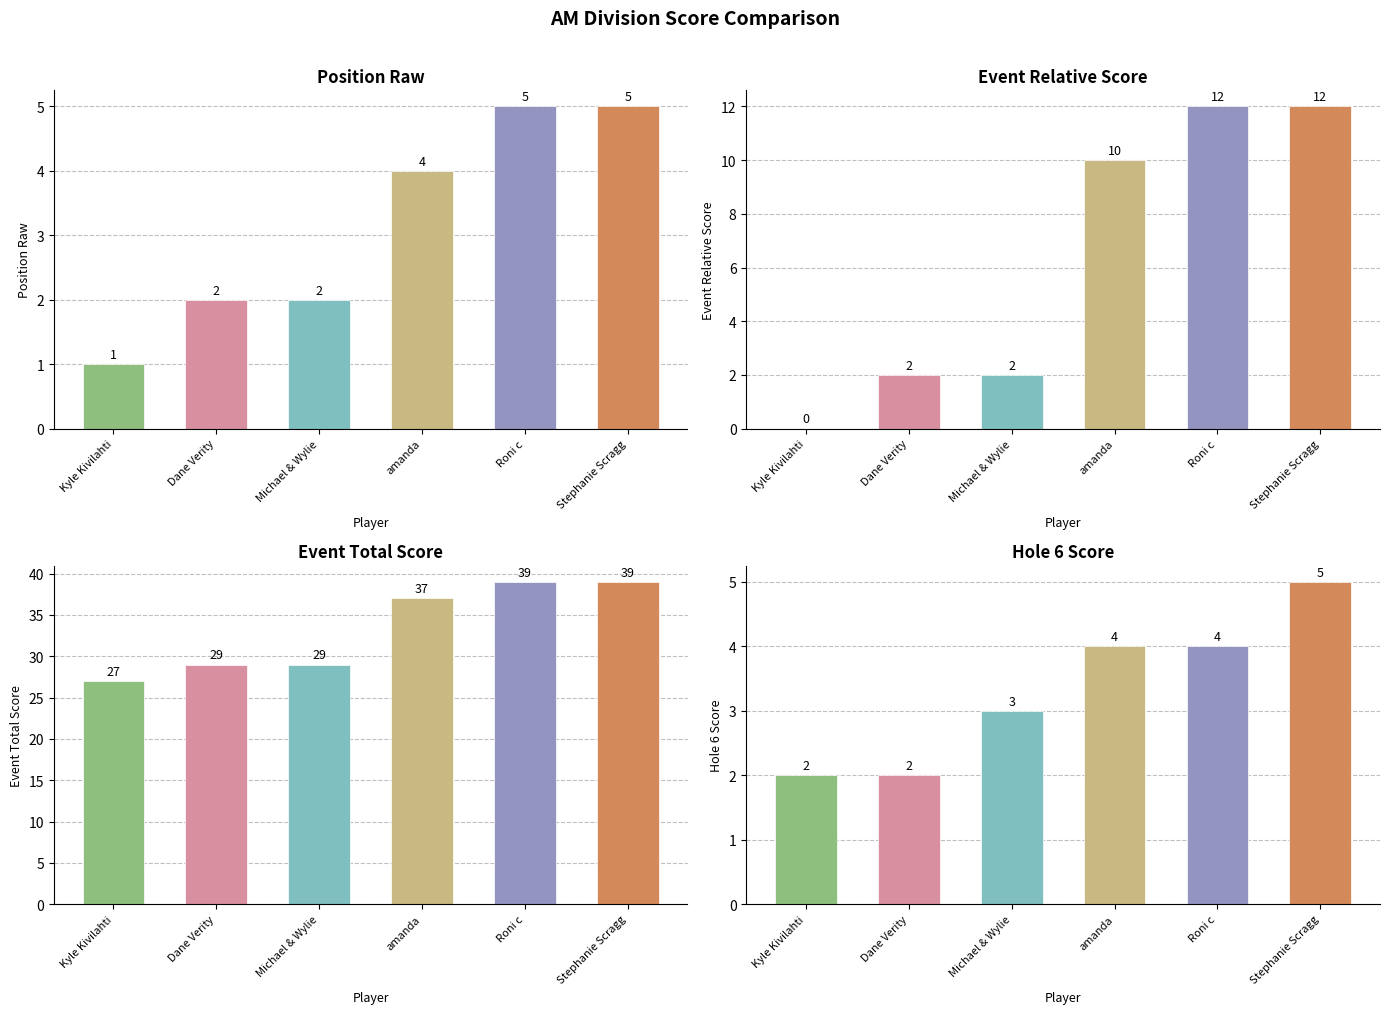

What is the lowest value of the hole_6 series?

2